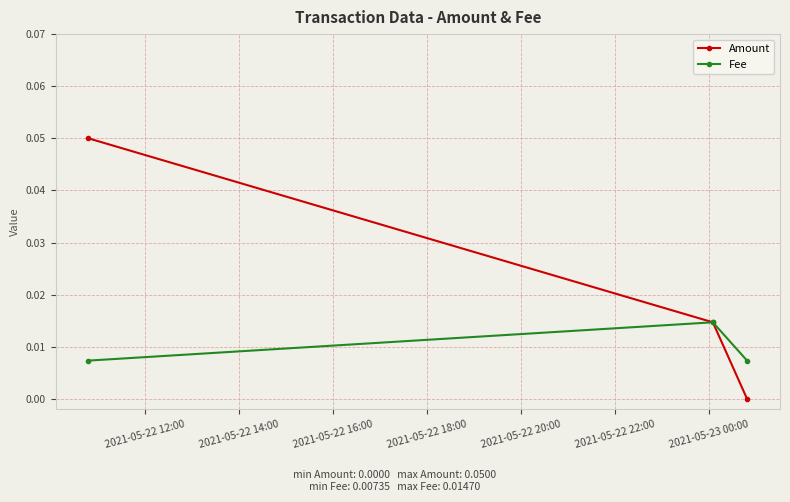

Which series has the largest total across all categories?

Amount